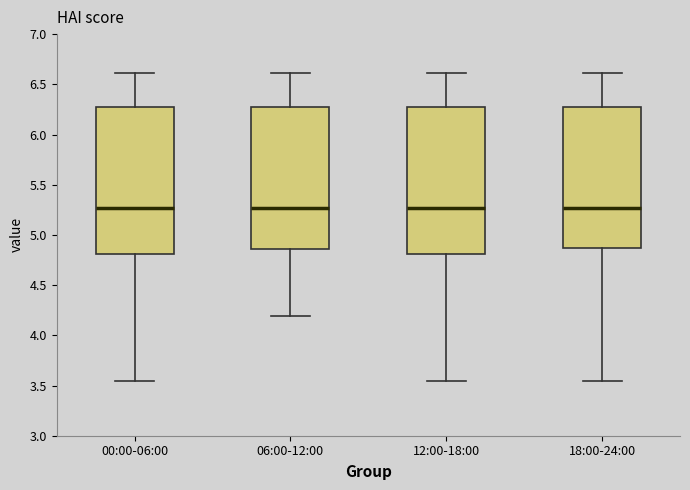

Reading left to right, read every box against the y-axis: the position of its median line, the range the box covers, and the ends of its whiskers. The values are not printed on the chart, so give them approximately, as read against the axis.

00:00-06:00: median 5.25, box 4.80 to 6.25, whiskers 3.55 to 6.60
06:00-12:00: median 5.25, box 4.85 to 6.25, whiskers 4.20 to 6.60
12:00-18:00: median 5.25, box 4.80 to 6.25, whiskers 3.55 to 6.60
18:00-24:00: median 5.25, box 4.85 to 6.25, whiskers 3.55 to 6.60